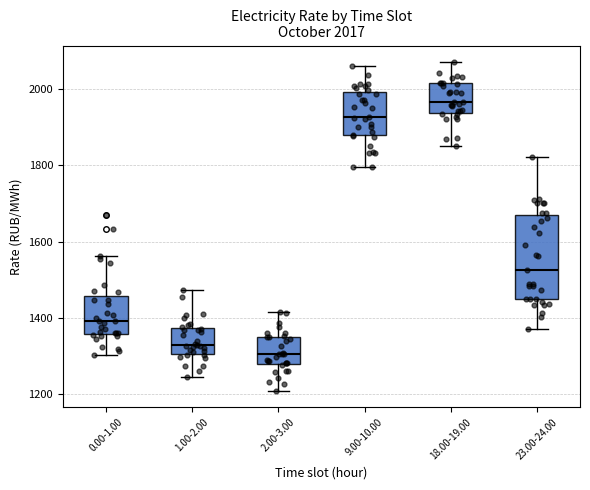

Which box's median line is the highest?

18.00-19.00